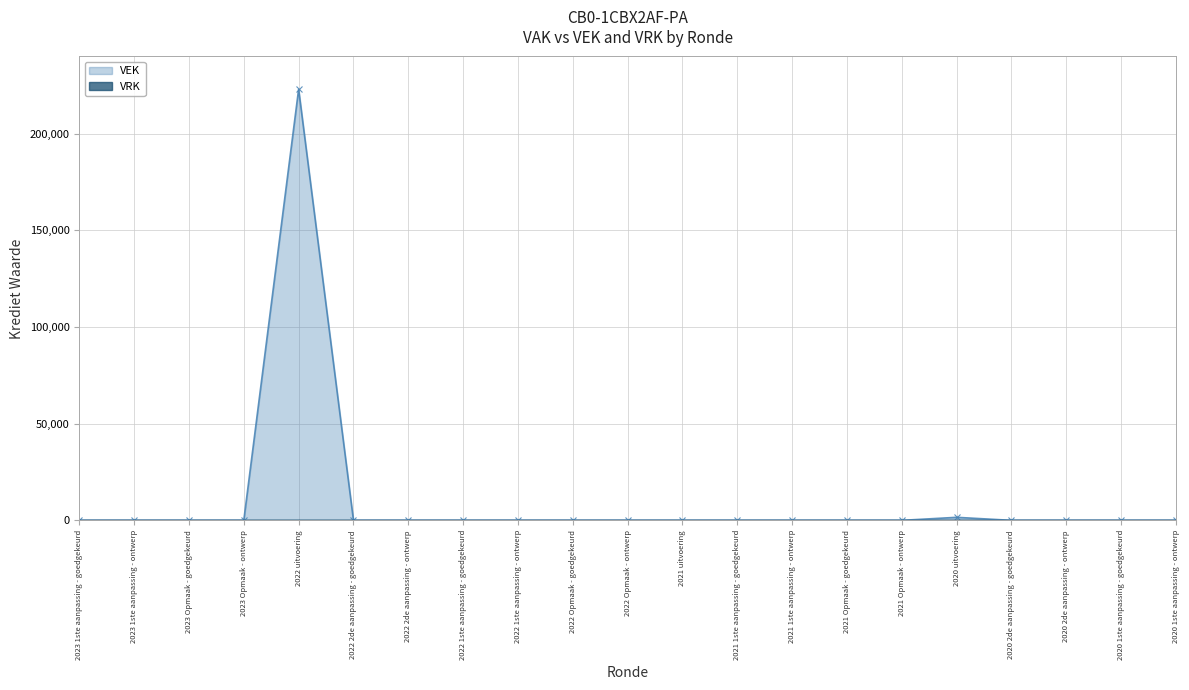

Is it true that the value at 2022 Opmaak - ontwerp is 0?

True